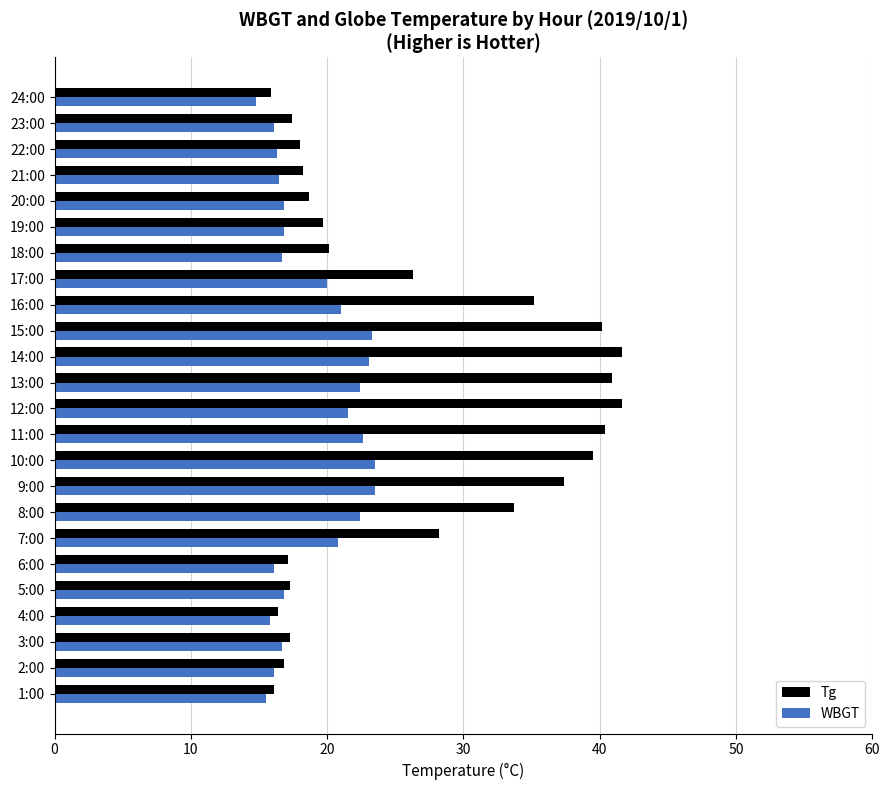

What value does the Tg series have at 1:00?

16.1